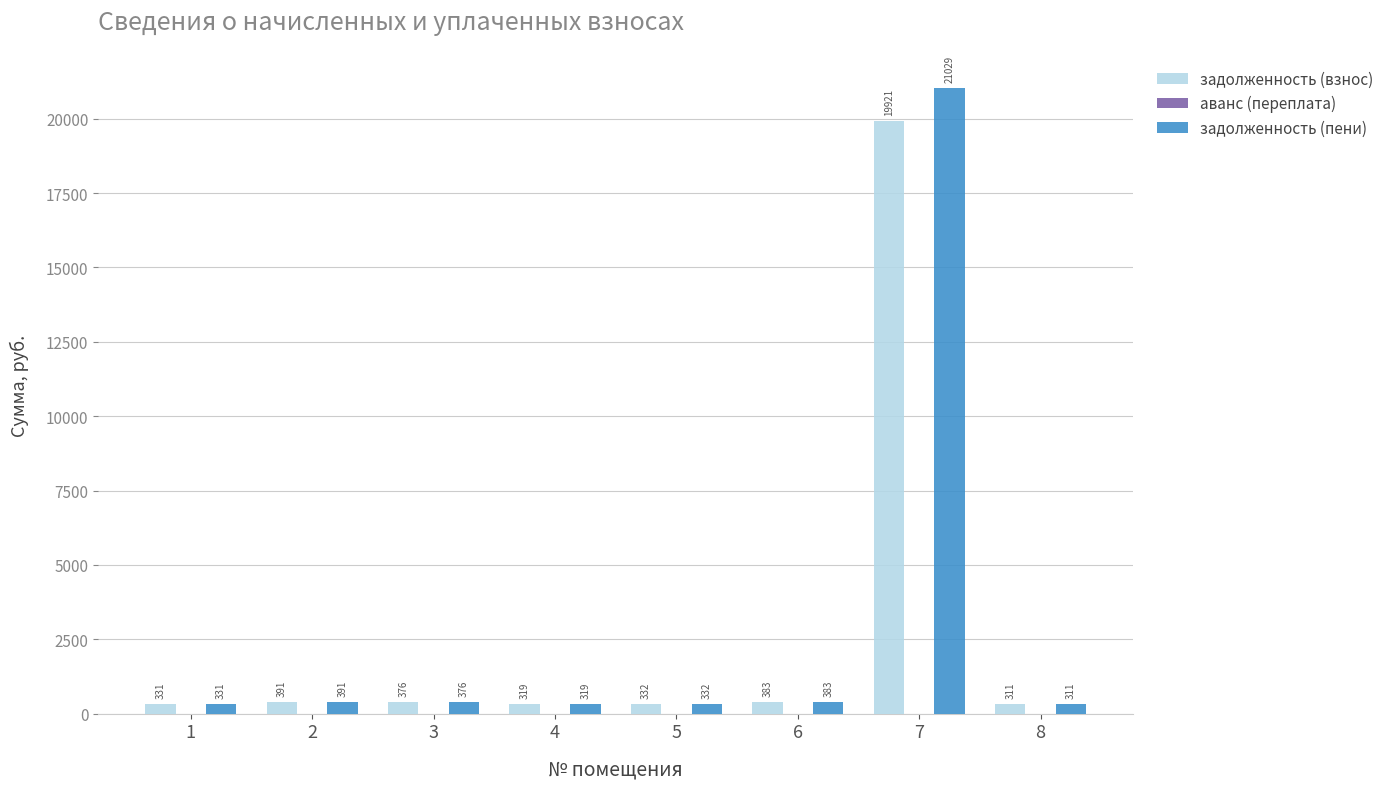

What is the greatest value displayed?

21029.4